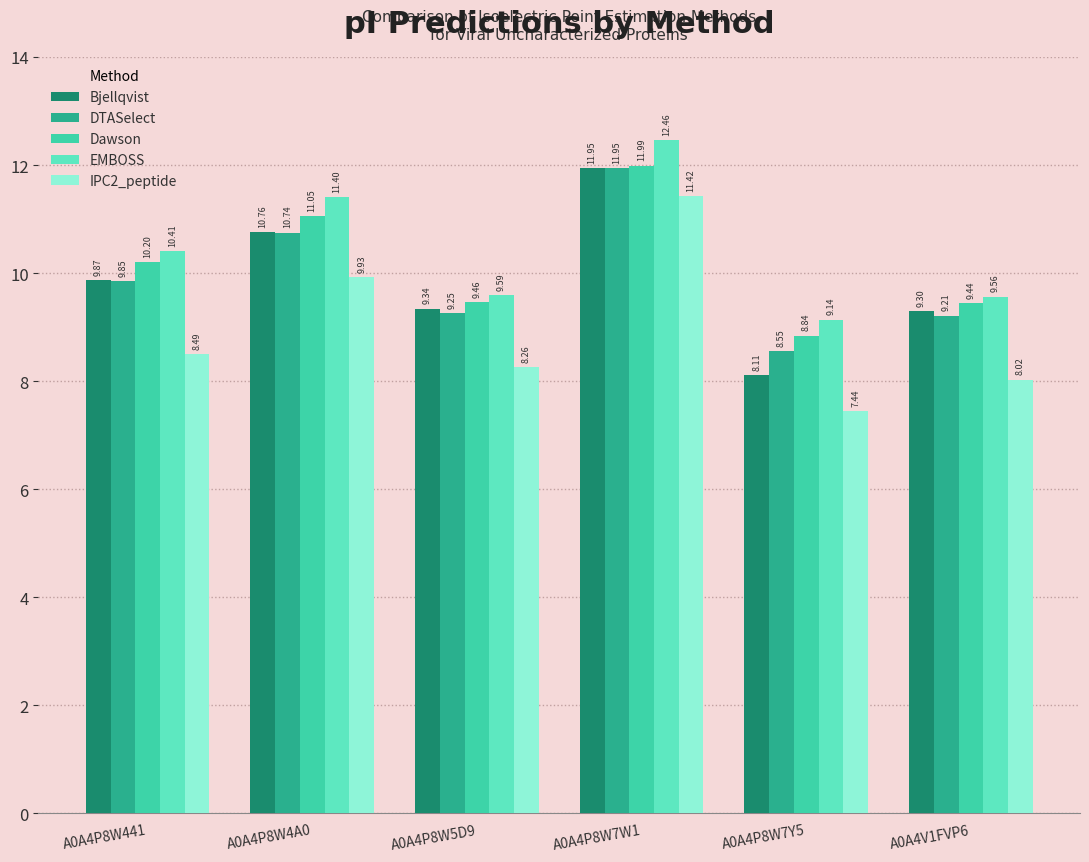

At which label is Dawson closest to 10?

A0A4P8W441